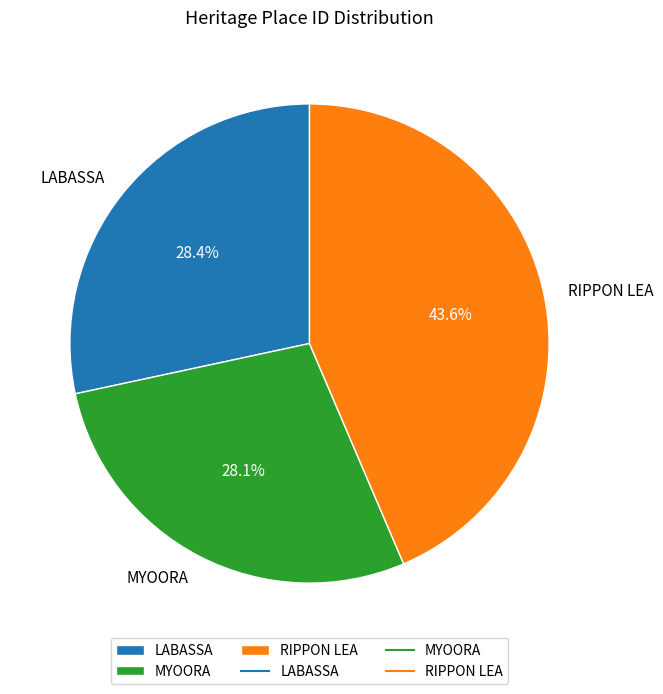

To the nearest percent, what is the combined percentage of MYOORA and RIPPON LEA?

72%